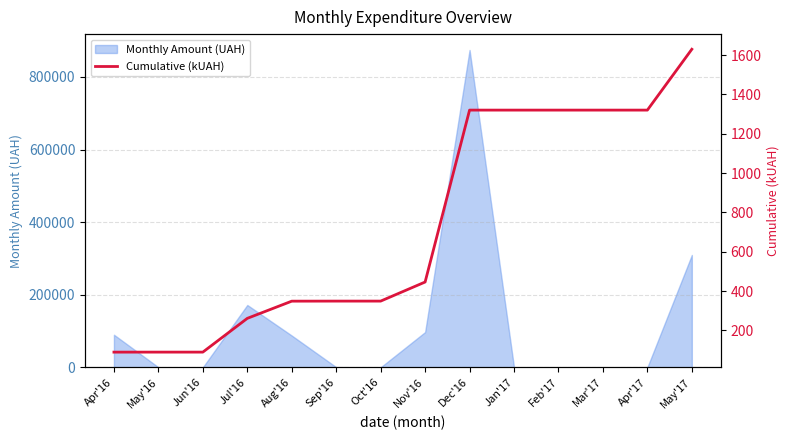

What is the maximum value shown in the chart?

1630.1